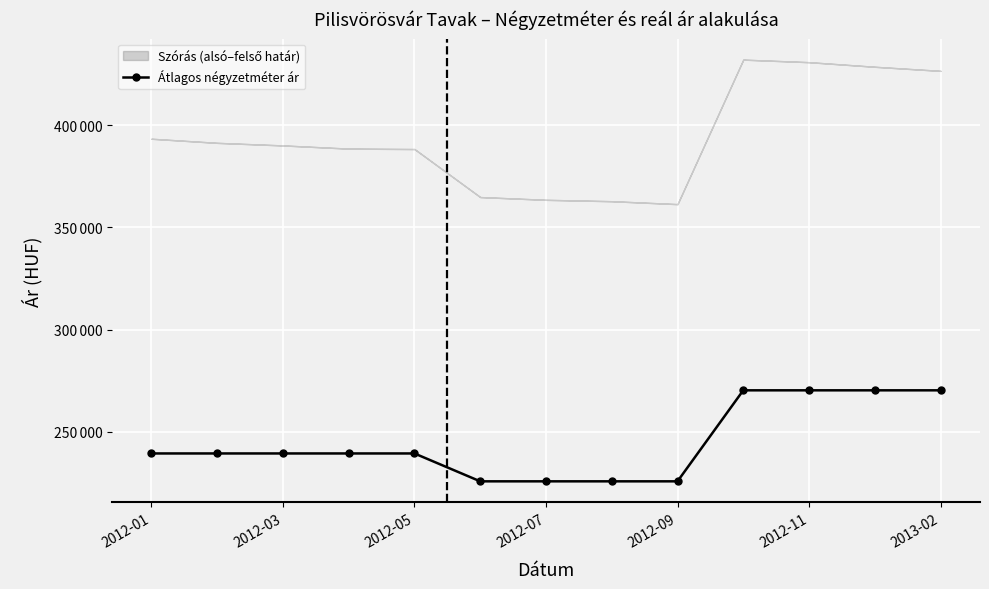

What is the sum of all values?

3181073